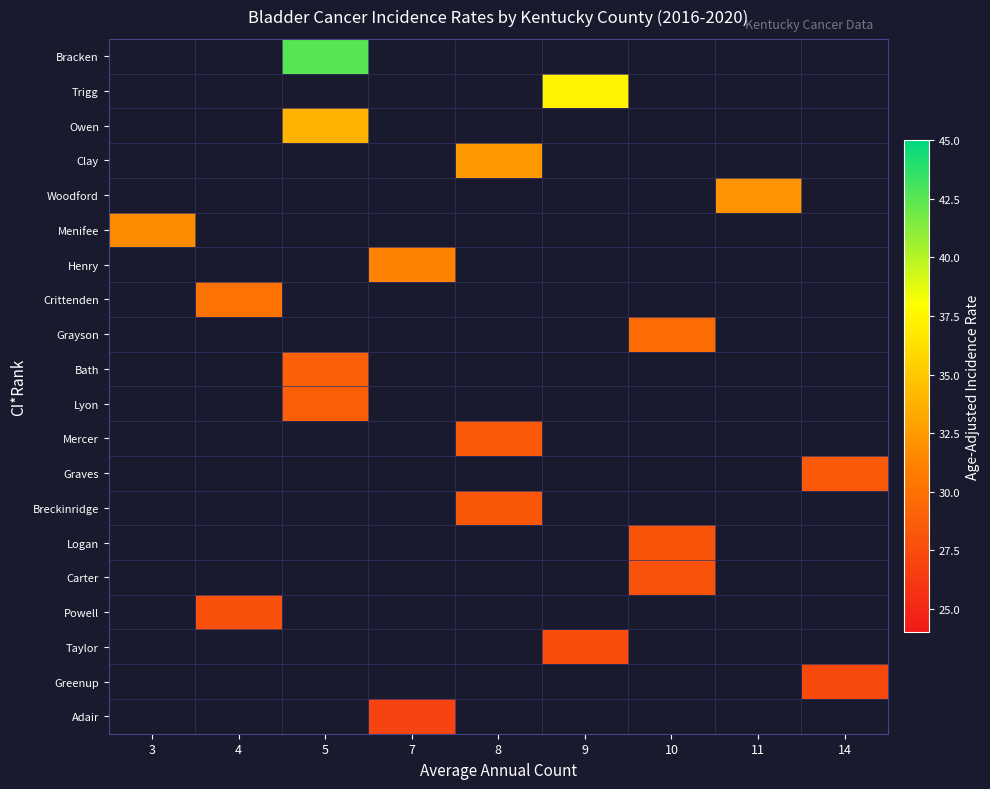

What is the maximum value shown in the chart?

42.6